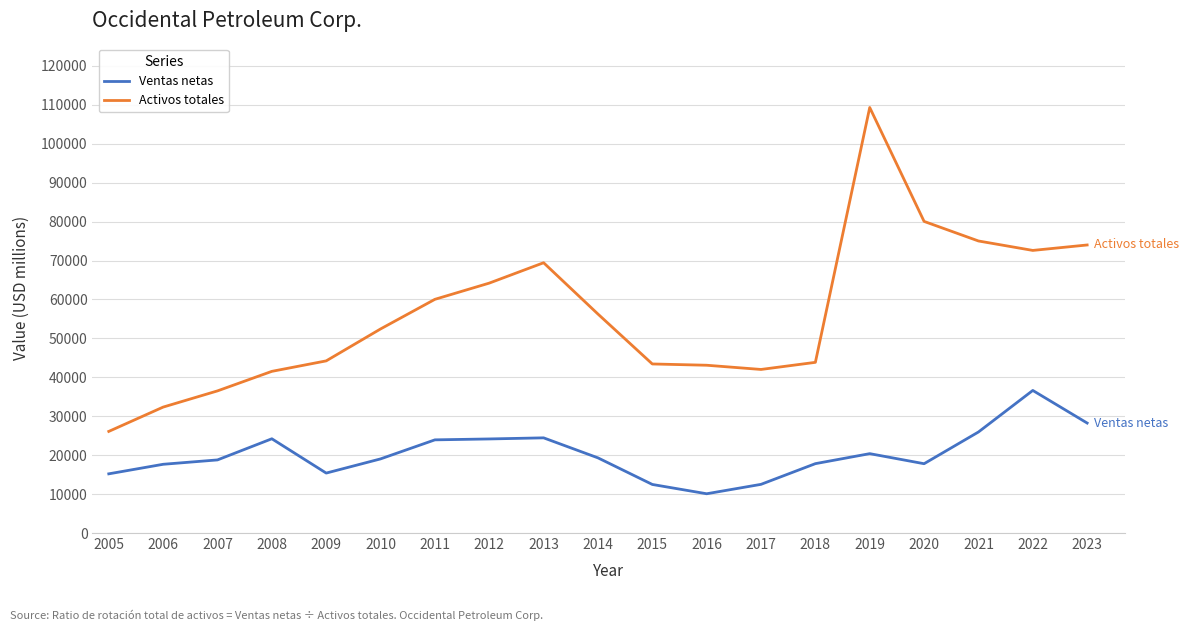

True or false: Ventas netas and Activos totales intersect in this chart.

False